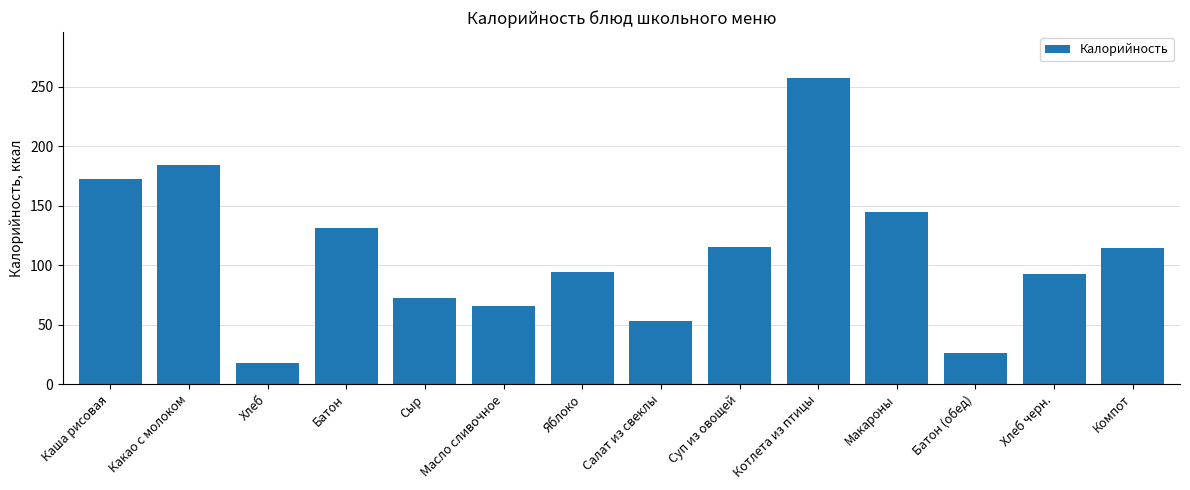

What is the value of the 8th bar from the left?

53.4